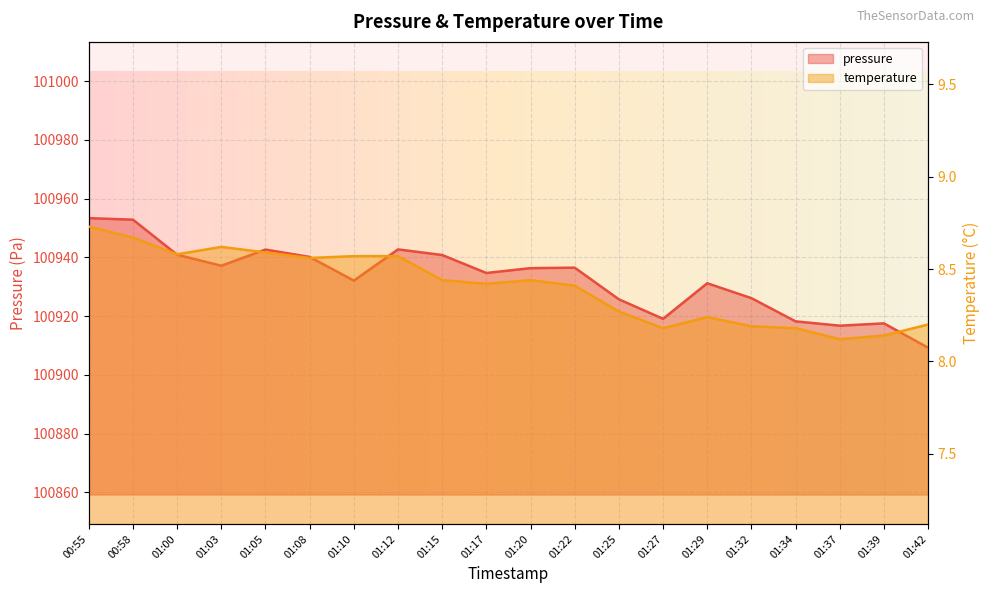

Is it true that temperature equals 8.7 at 00:58?

True